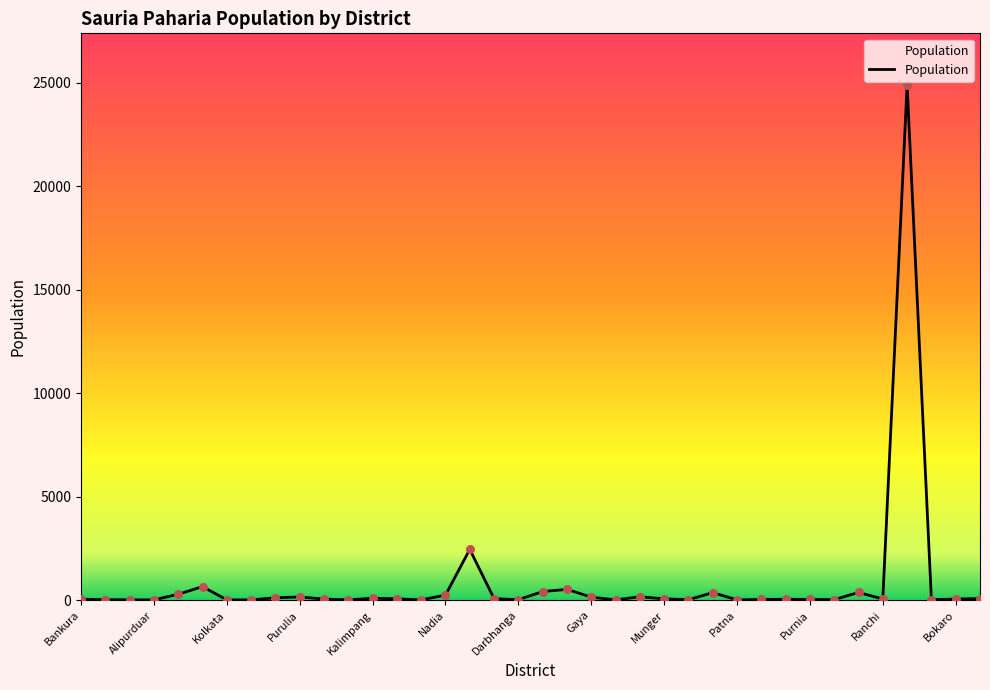

What is the greatest value displayed?

24900